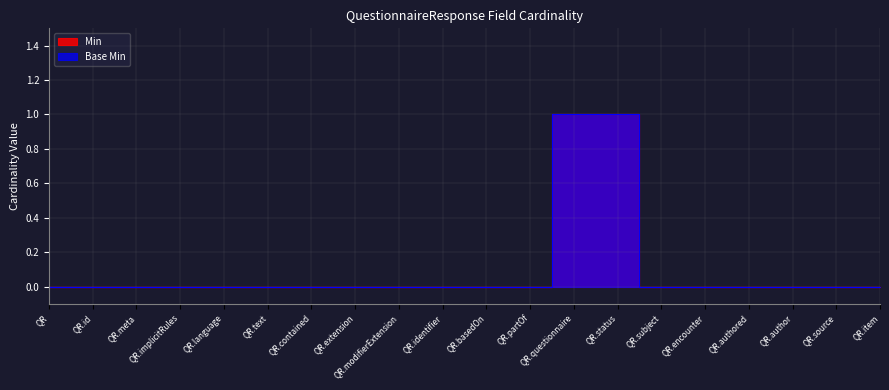

How many Base Min values are between 0 and 1?

20